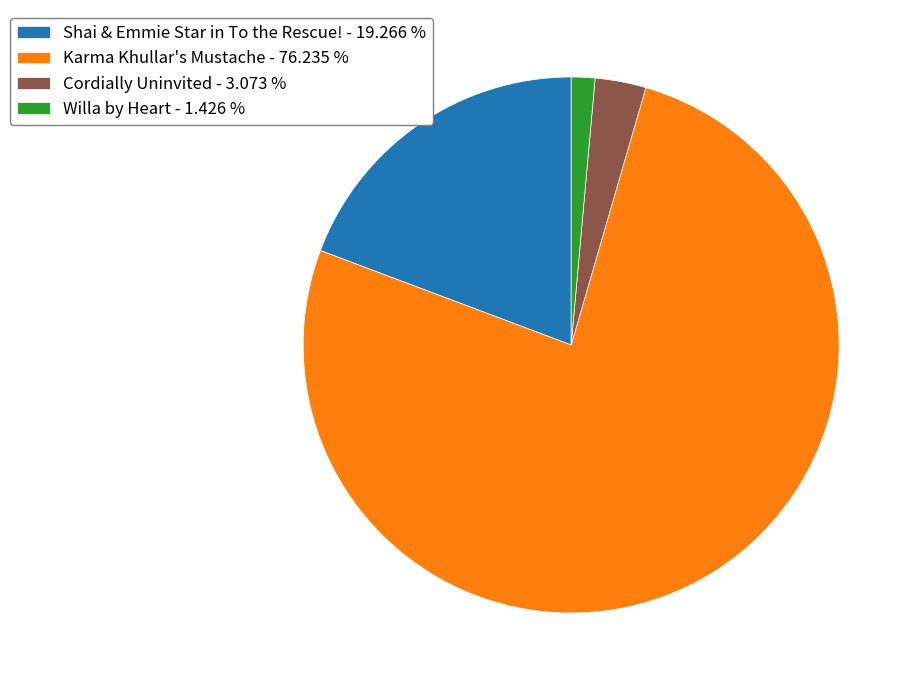

How many slices are in this pie chart?

4